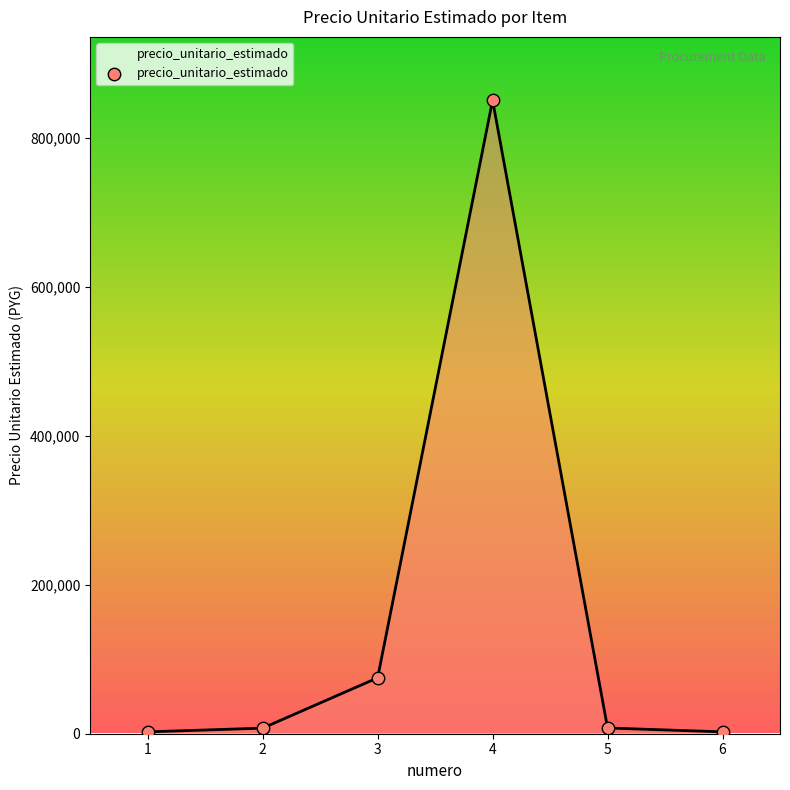

What is the change in value from 3 to 5?

-67300